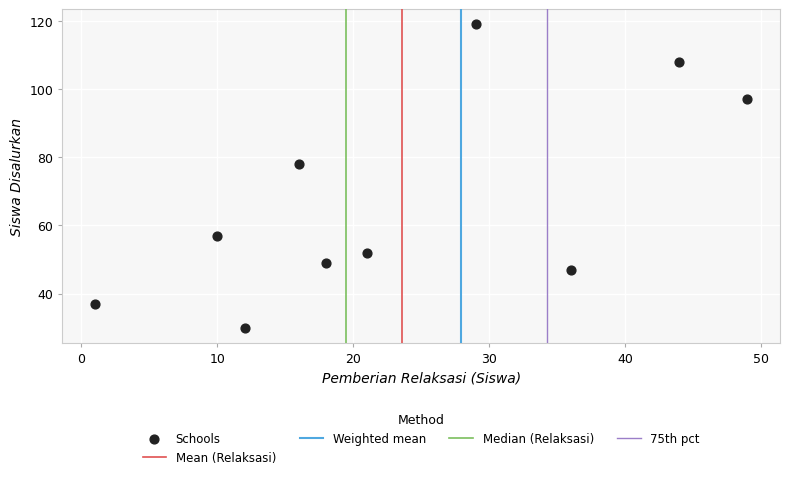

What Y value in the scatter plot is closest to 74?

78